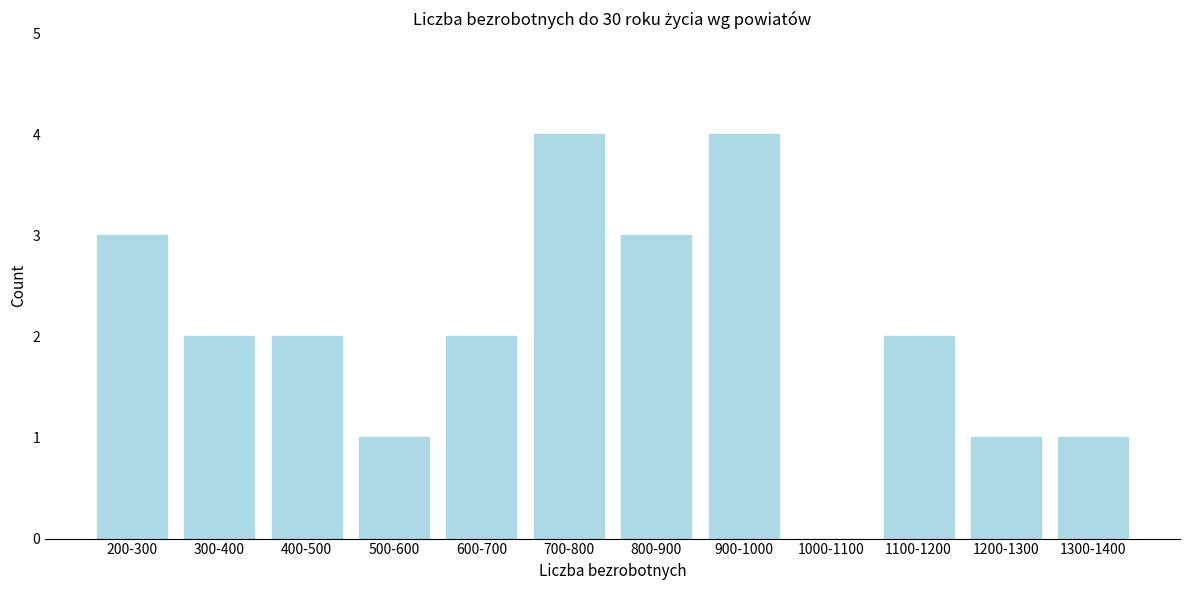

Reading left to right, what are all the values shown in this chart?

200-300=3	300-400=2	400-500=2	500-600=1	600-700=2	700-800=4	800-900=3	900-1000=4	1000-1100=0	1100-1200=2	1200-1300=1	1300-1400=1